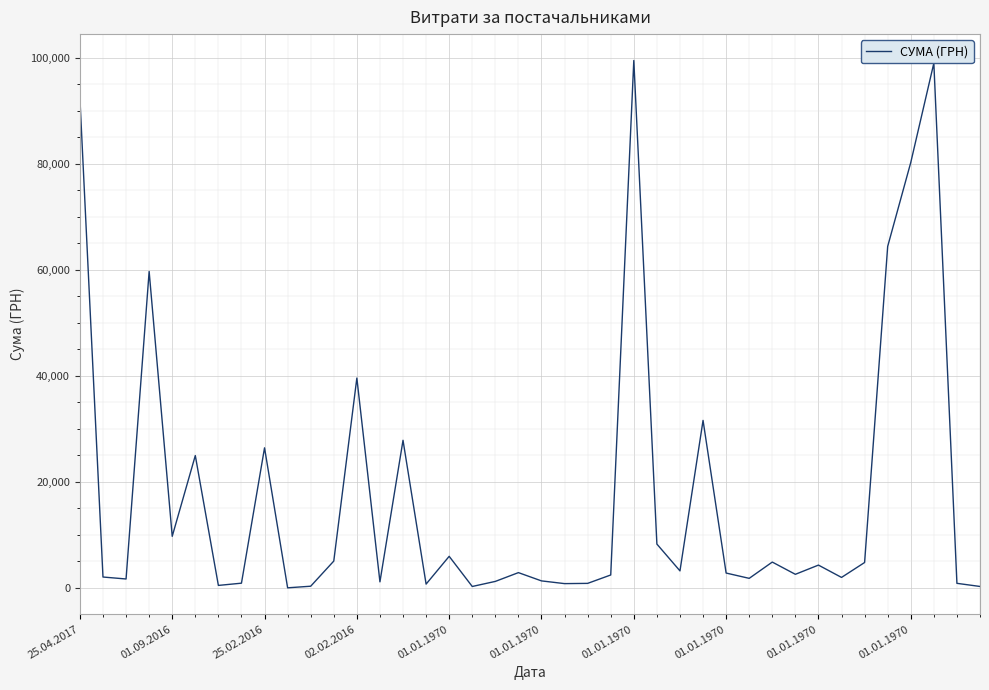

What is the maximum value shown in the chart?

99500.0